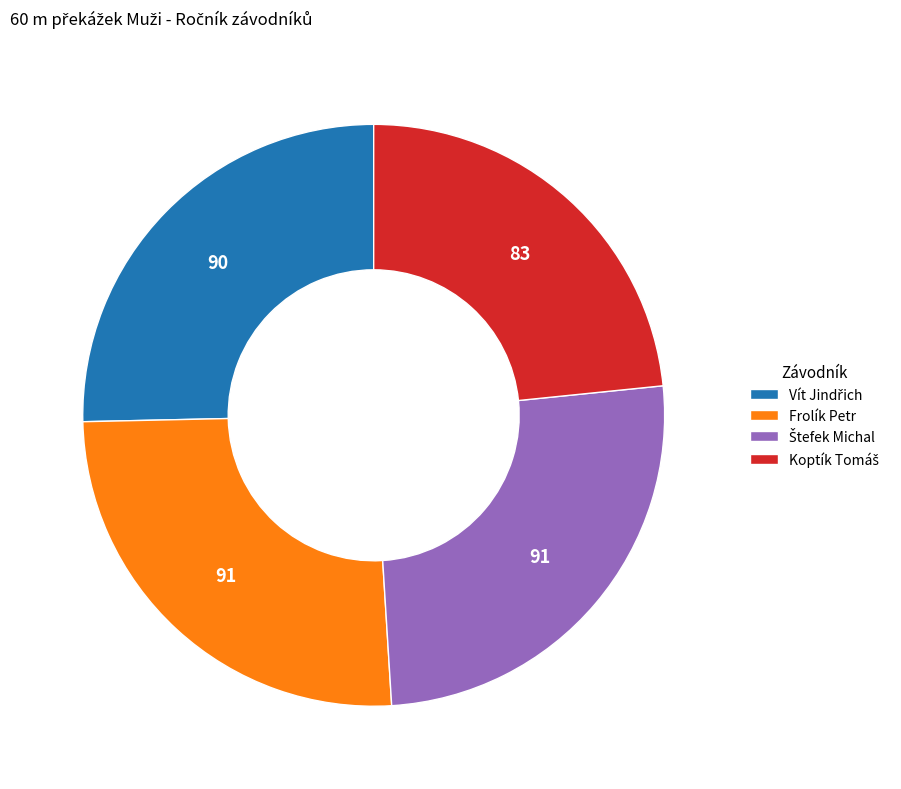

Is there a majority slice in this chart?

No